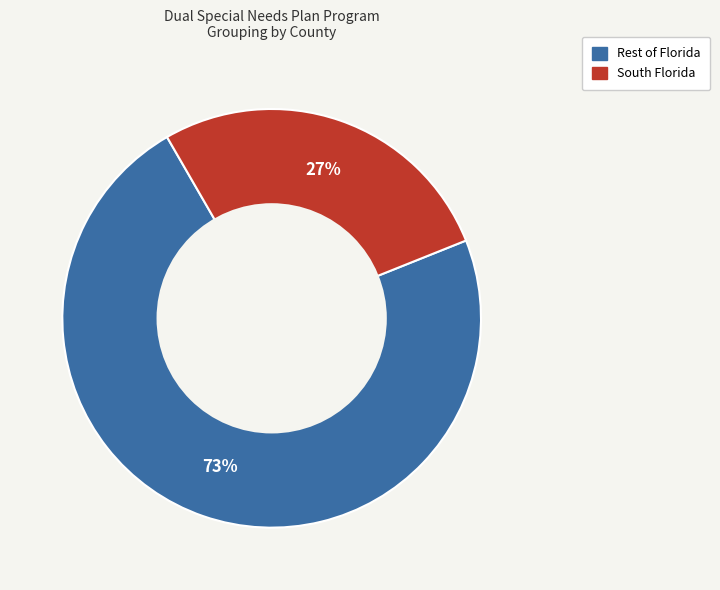

To the nearest percent, what is the average slice percentage?

50%